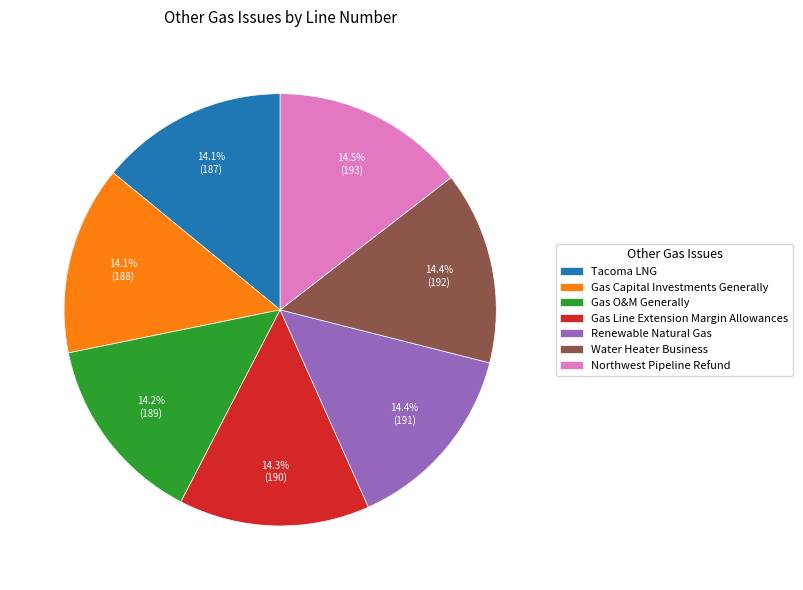

To the nearest percent, what is the average slice percentage?

14%